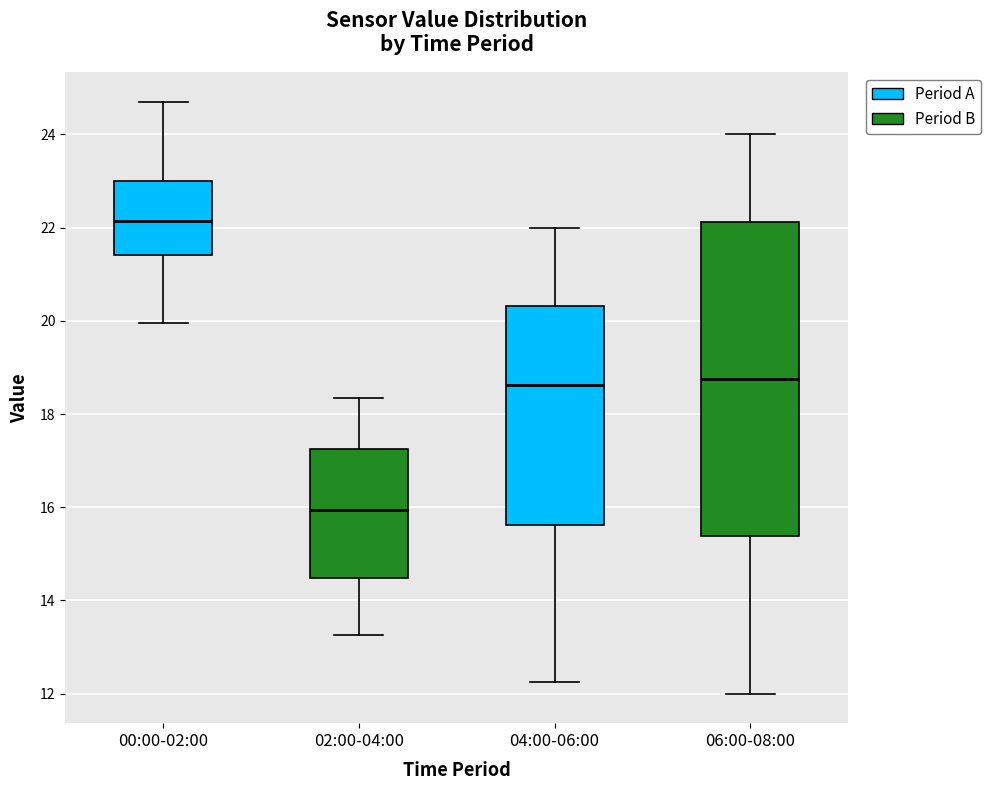

Which box is the tallest, from its lower edge to its upper edge?

06:00-08:00